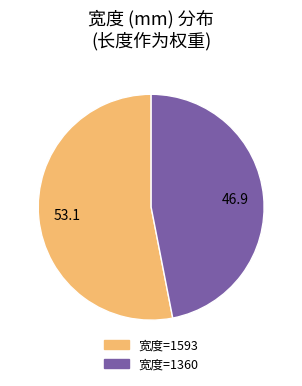

Is there any slice that represents more than half of the pie?

Yes